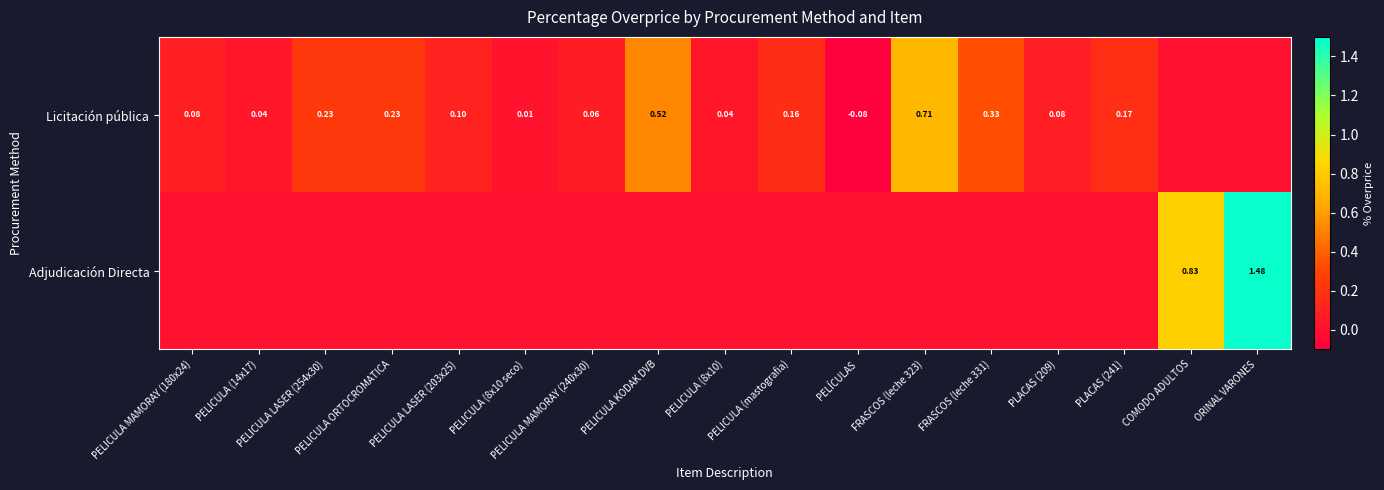

What is the maximum value shown in the chart?

1.5